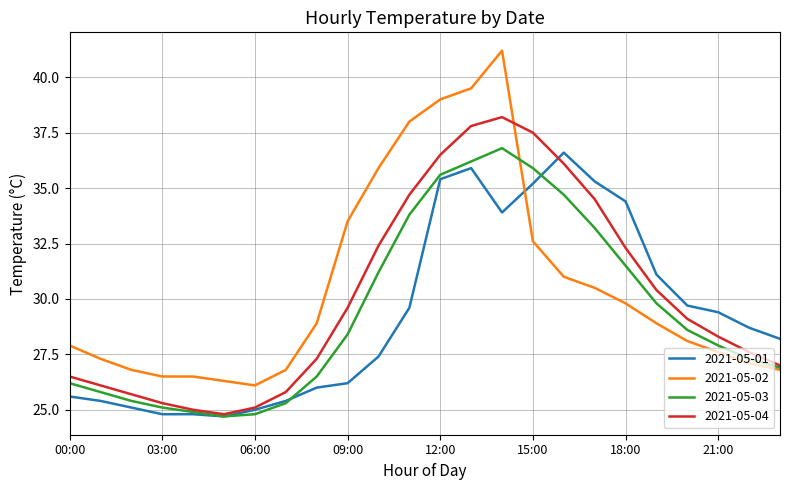

What is the highest value of the 2021-05-01 series?

36.6